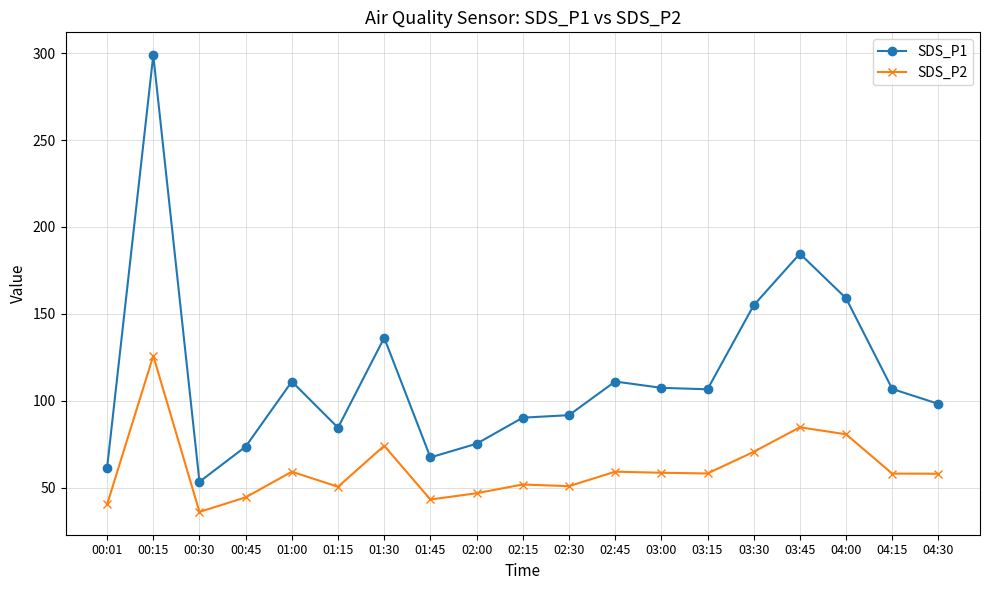

What is the value of the SDS_P2 point at the 5th from the left?

59.1